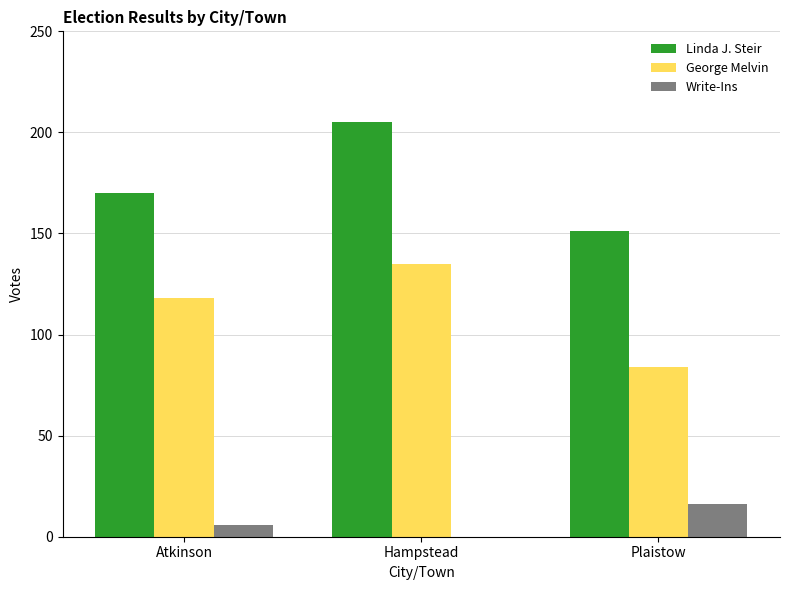

Between Atkinson and Hampstead, which series saw the biggest shift?

Linda J. Steir